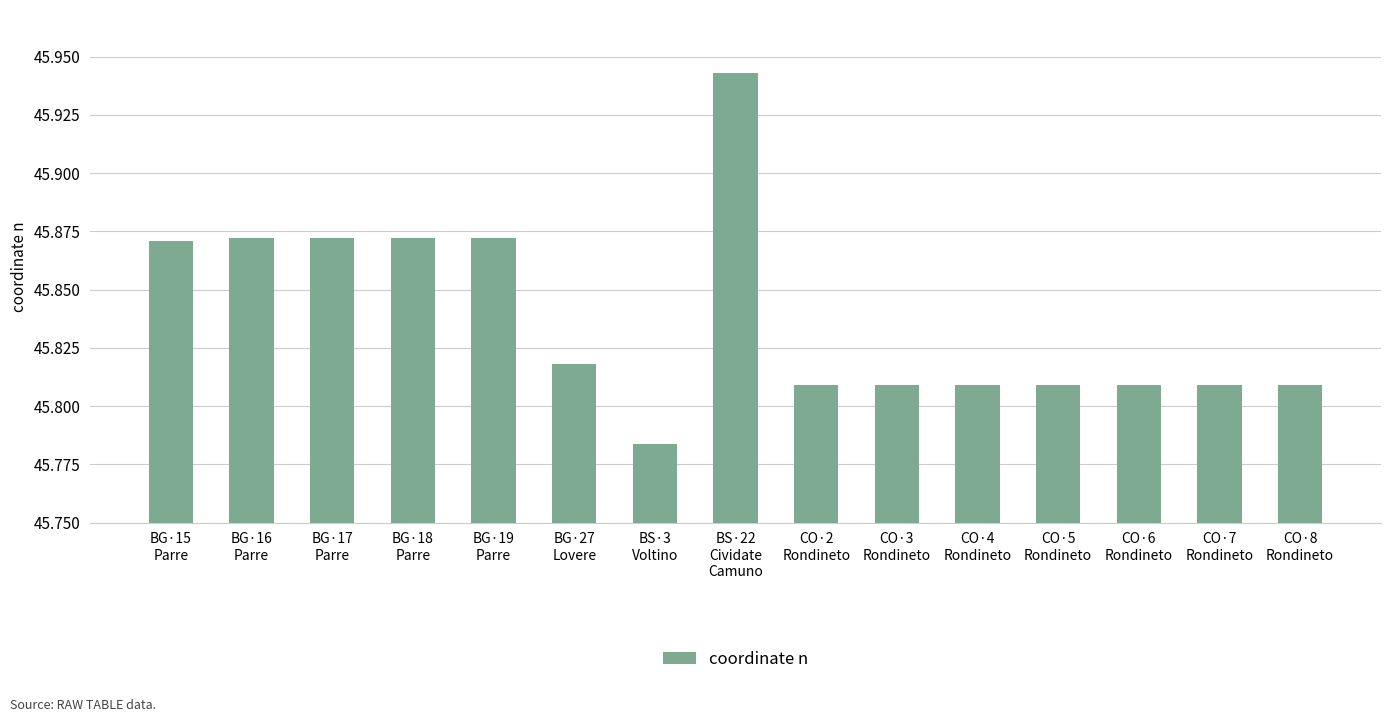

How many values are between 45 and 46?

15